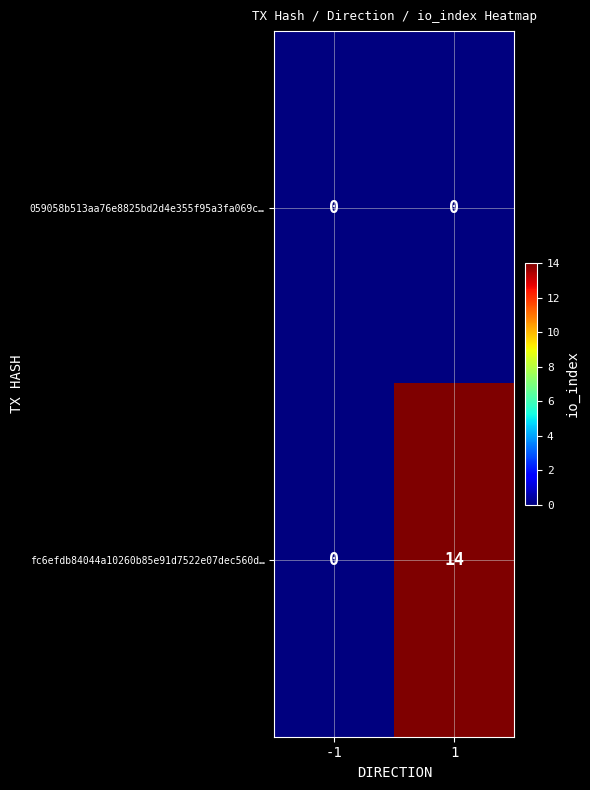

Reading left to right, extract all data points from this chart.

059058b513aa76e8825bd2d4e355f95a3fa069c…: -1=0	1=0
fc6efdb84044a10260b85e91d7522e07dec560d…: -1=0	1=14